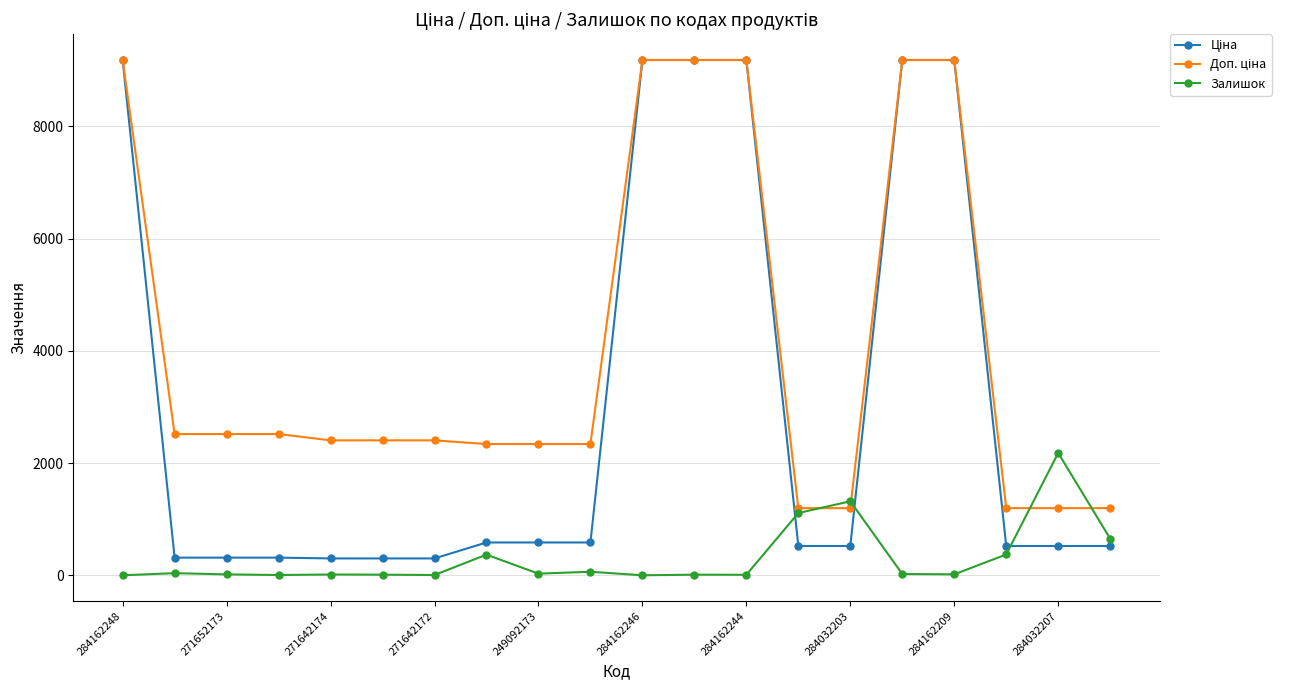

At how many categories does at least one series exceed 9080?

6